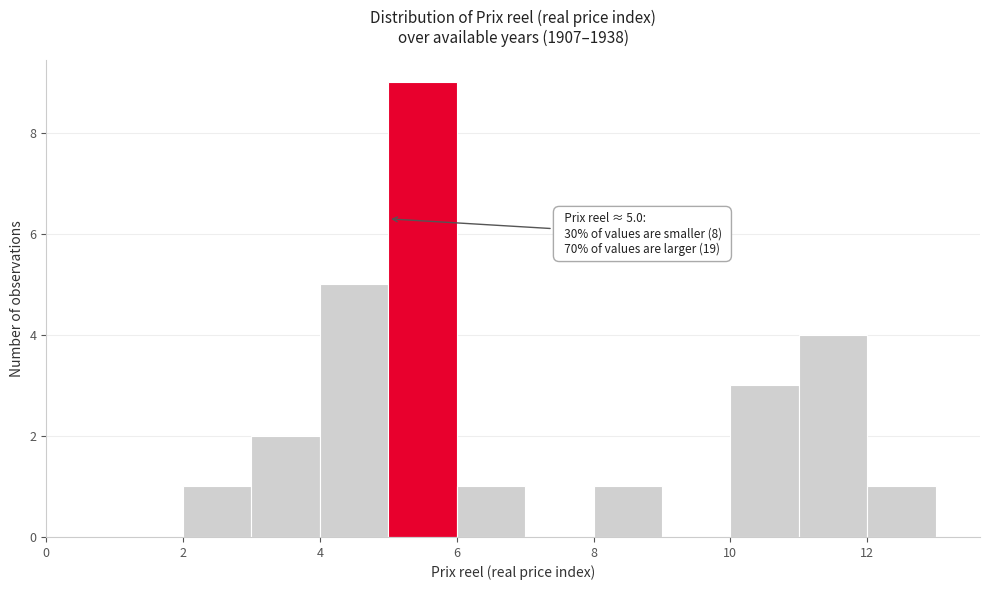

Which range on the x-axis has the tallest bar?

5 to 6